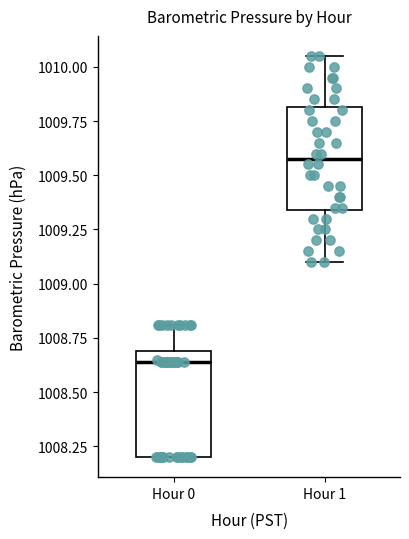

Which box's median line is the lowest?

Hour 0